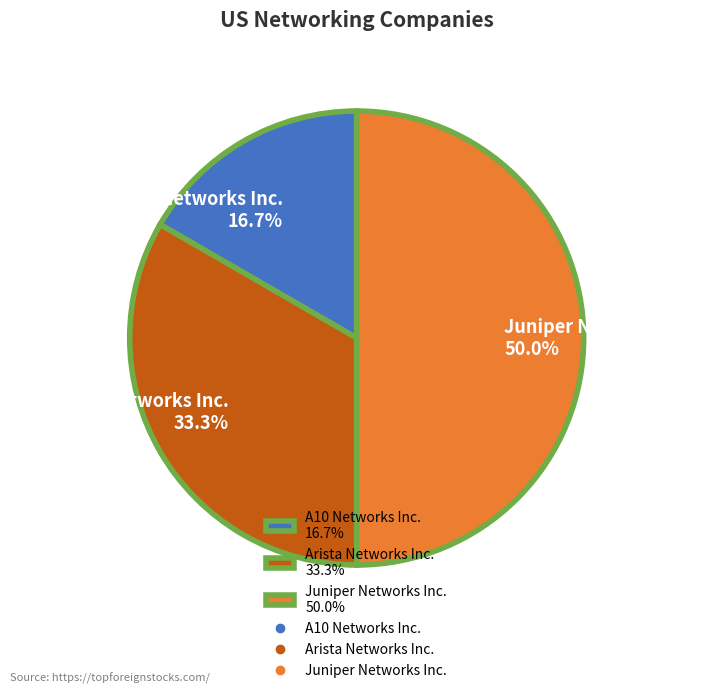

The A10 Networks Inc. slice represents 23% of the pie. True or false?

False